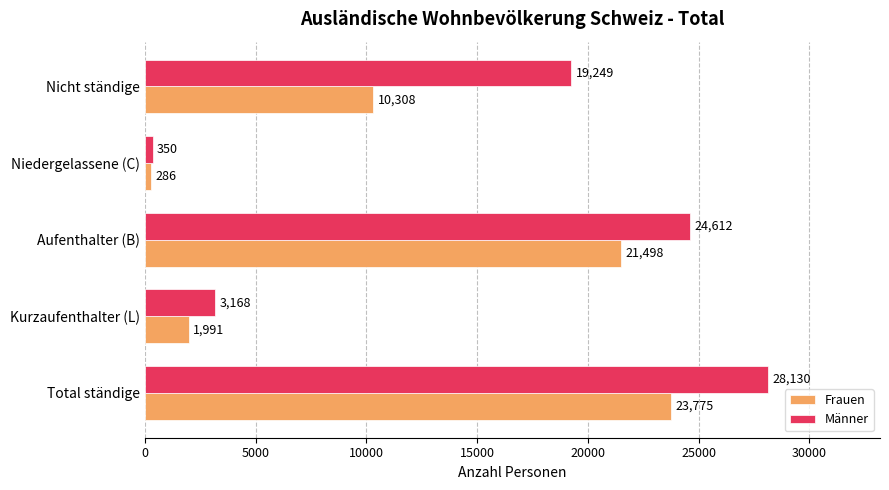

At how many categories does at least one series exceed 26788?

1